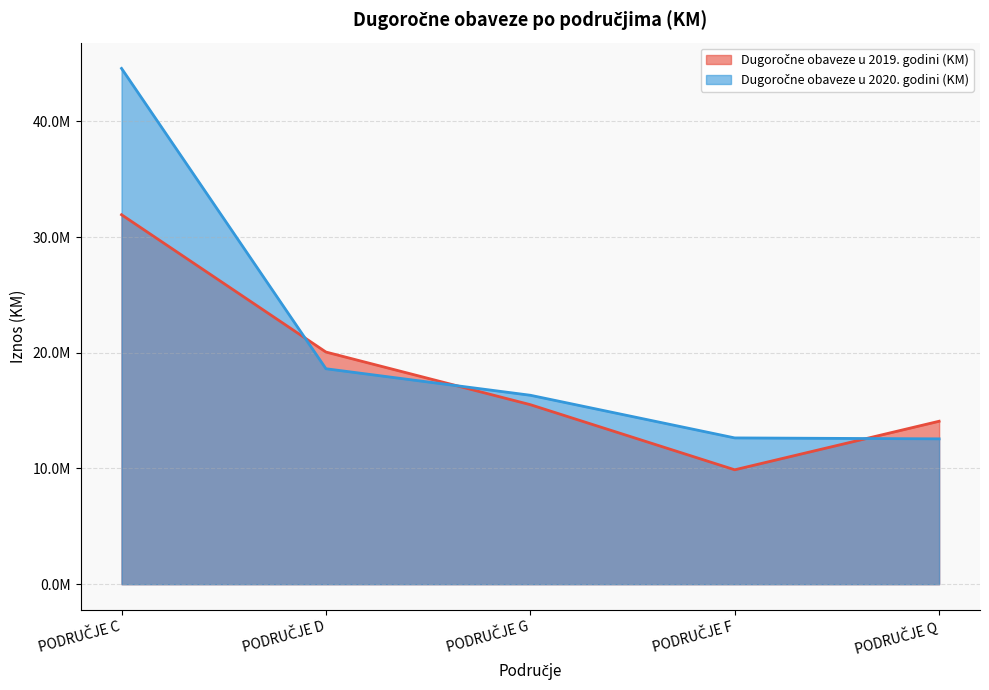

At PODRUČJE G, list the series in order from smallest to largest.

Dugoročne obaveze u 2019. godini (KM), Dugoročne obaveze u 2020. godini (KM)